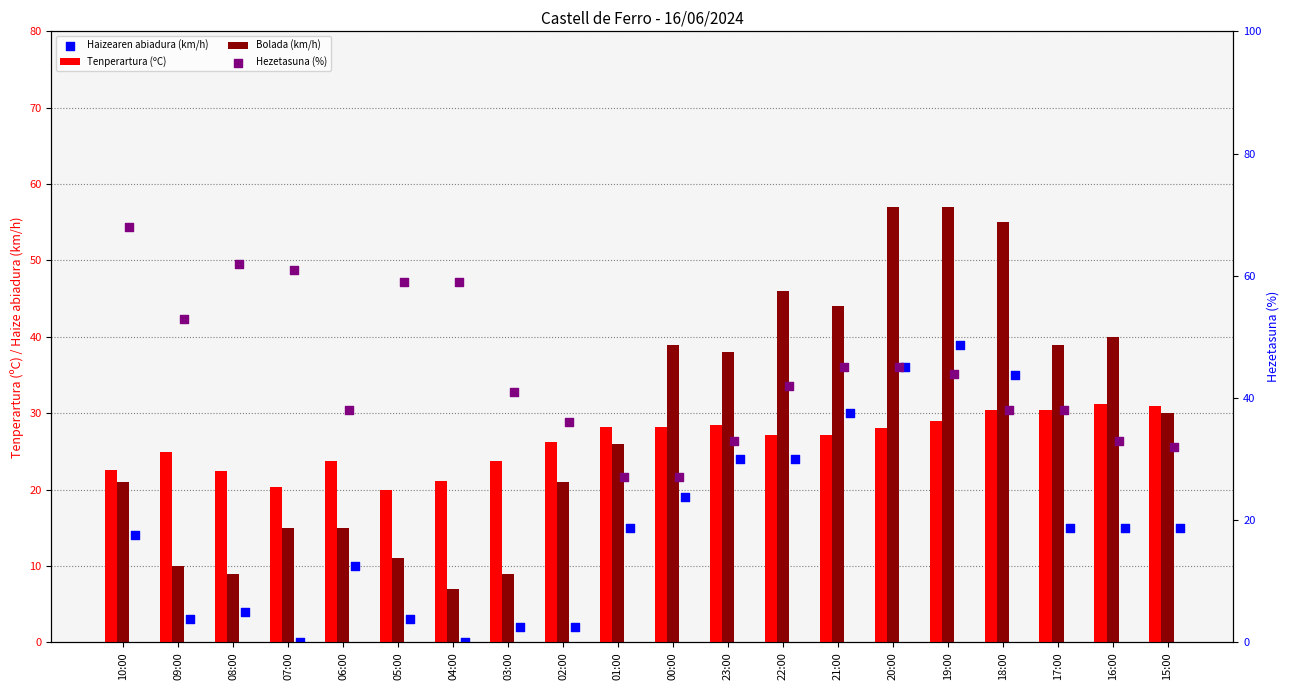

Which series has the largest total across all categories?

Hezetasuna (%)